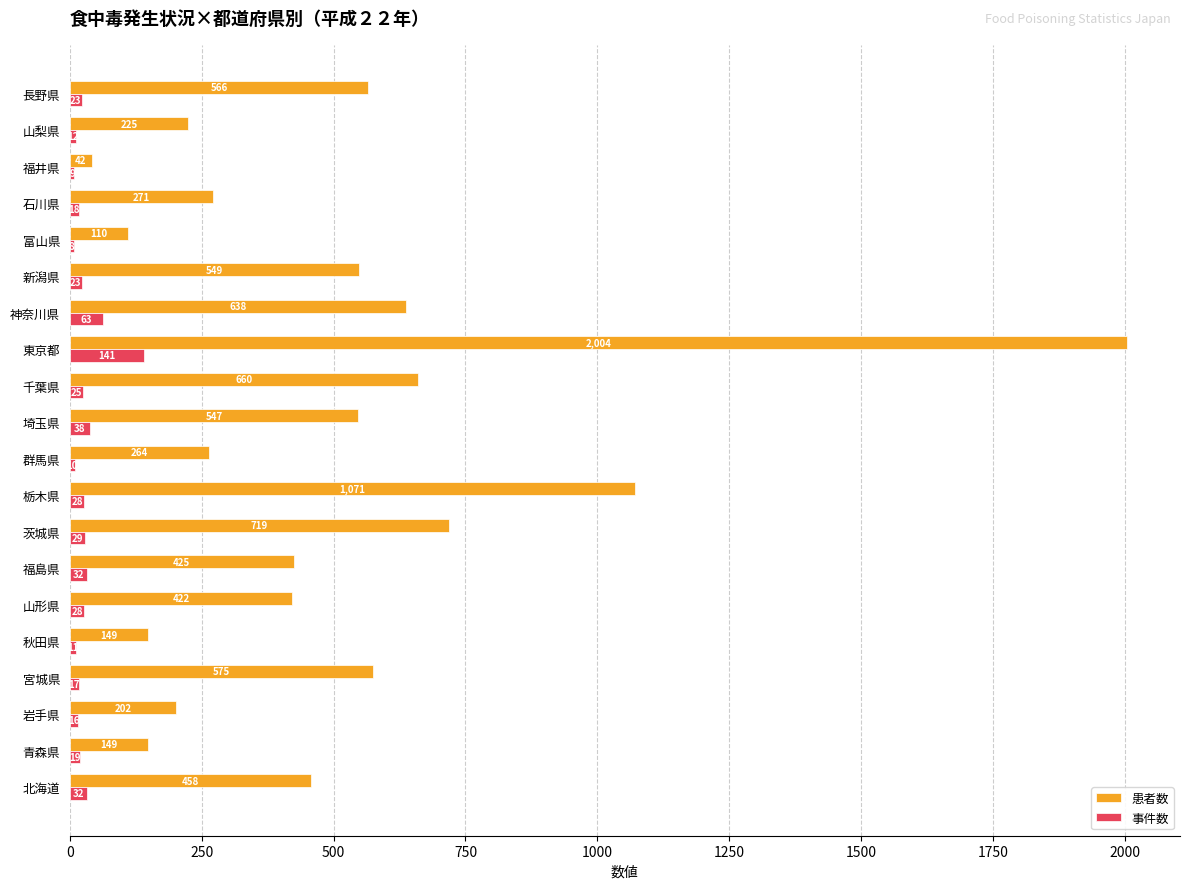

What is the difference between the second highest and second lowest values in the 事件数 series?

54